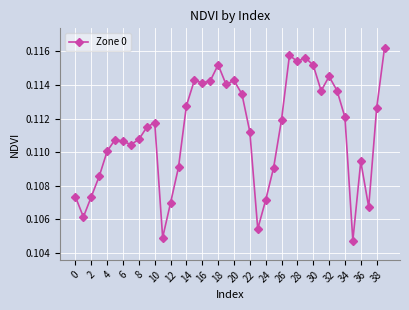

Is this an area chart (filled region under the line)?

No